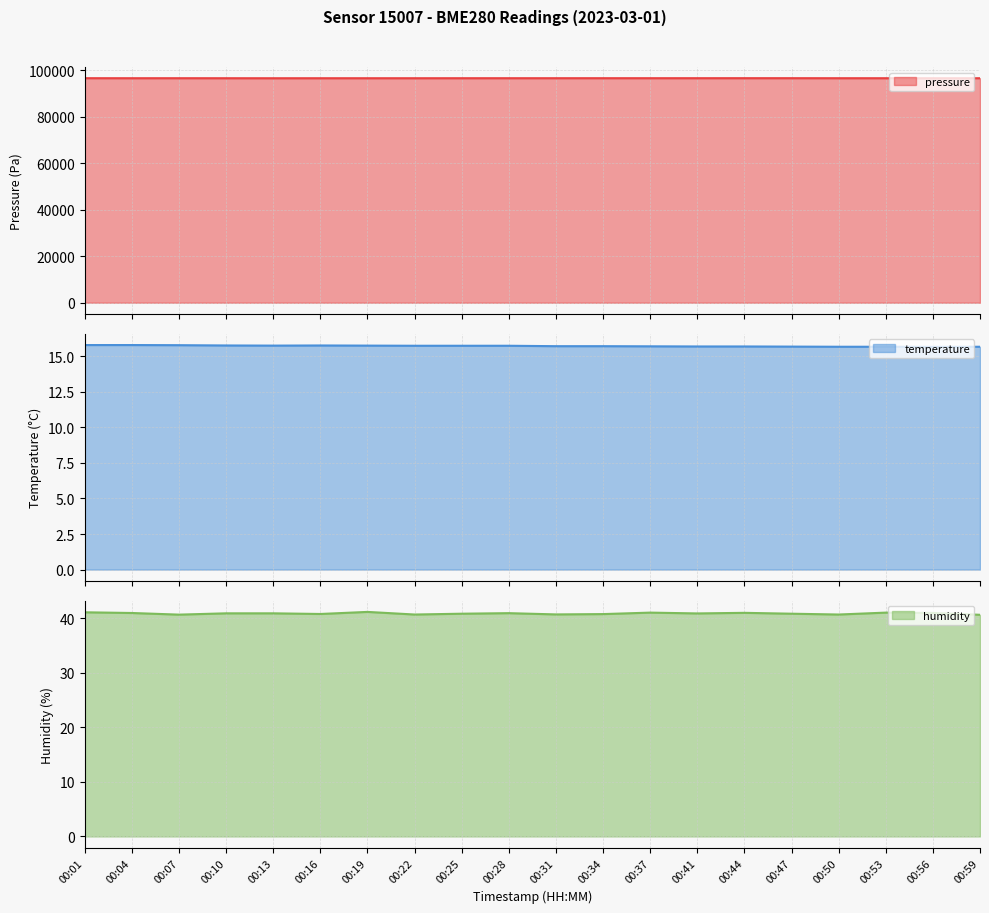

Is it true that humidity equals 40.7 at 00:50?

True